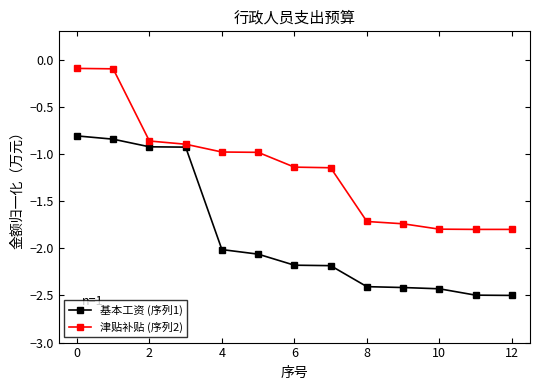

What is the value of the 津贴补贴 (序列2) point at the 12th from the left?

-1.8